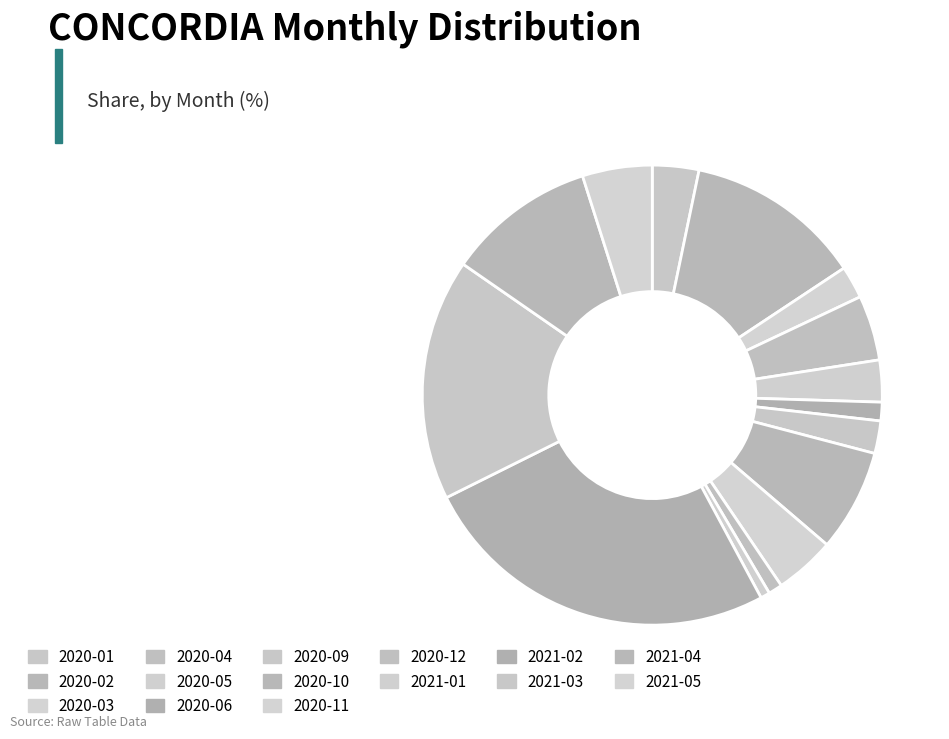

What percentage is the 2020-06 slice, to the nearest percent?

1%